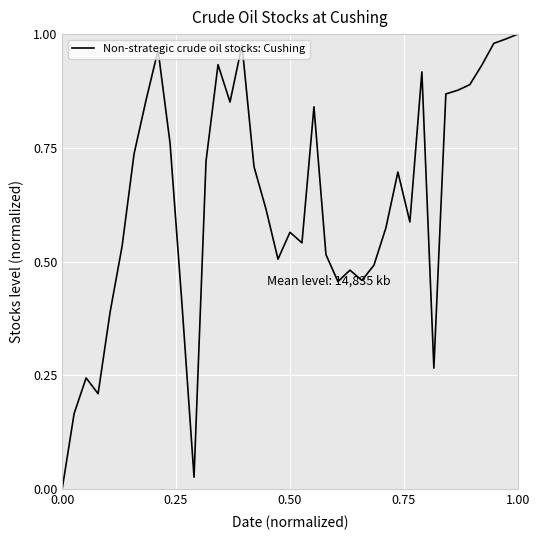

At which label is the value closest to 0?

0.00